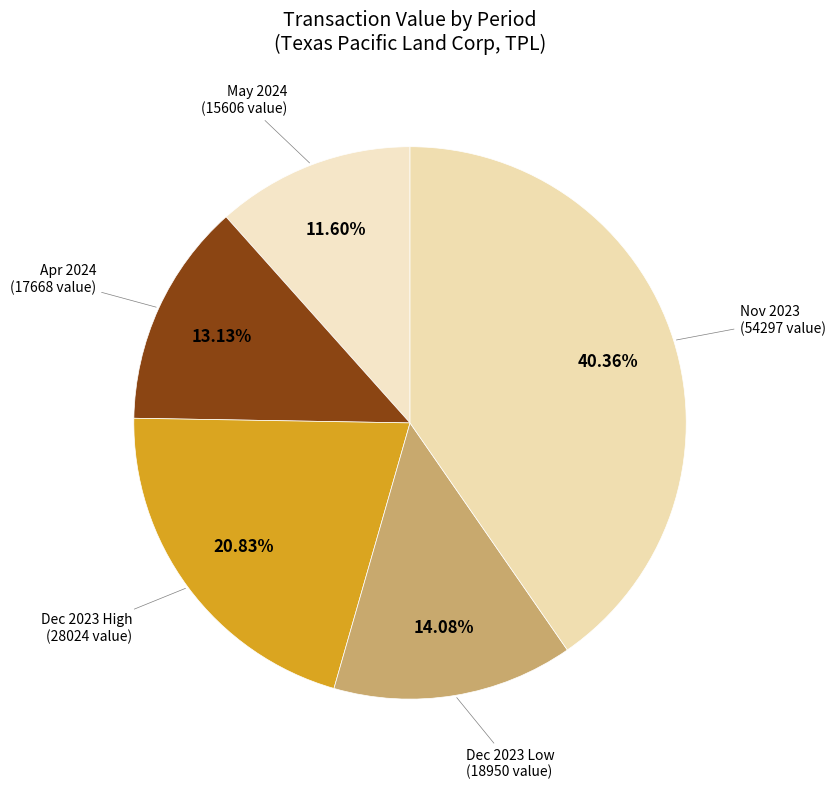

Which category has the smallest portion of the pie?

2024-05-01